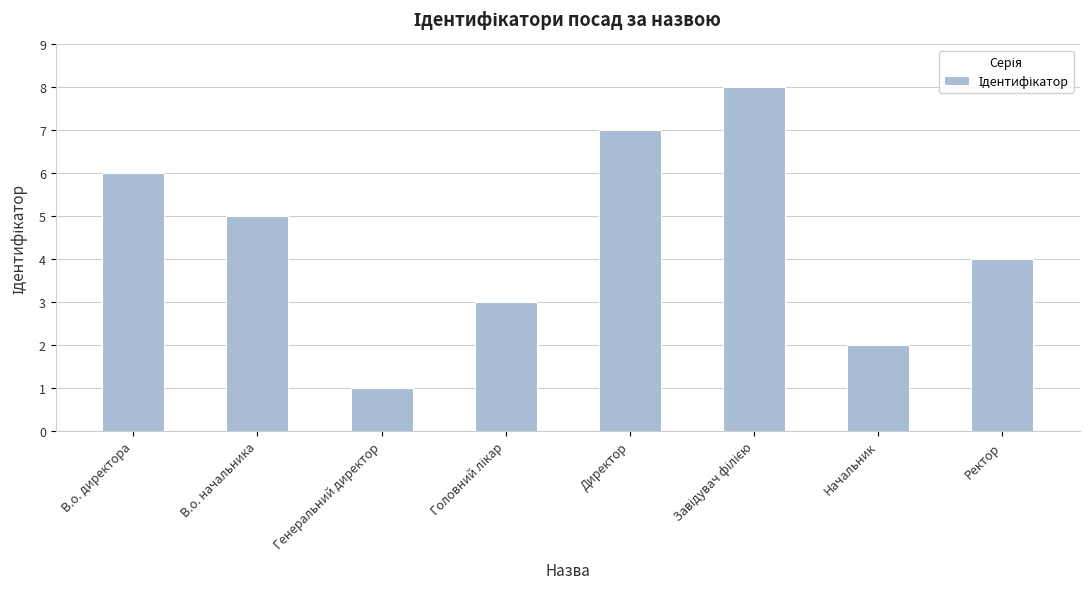

The chart shows a value of 2 at В.о. директора. True or false?

False